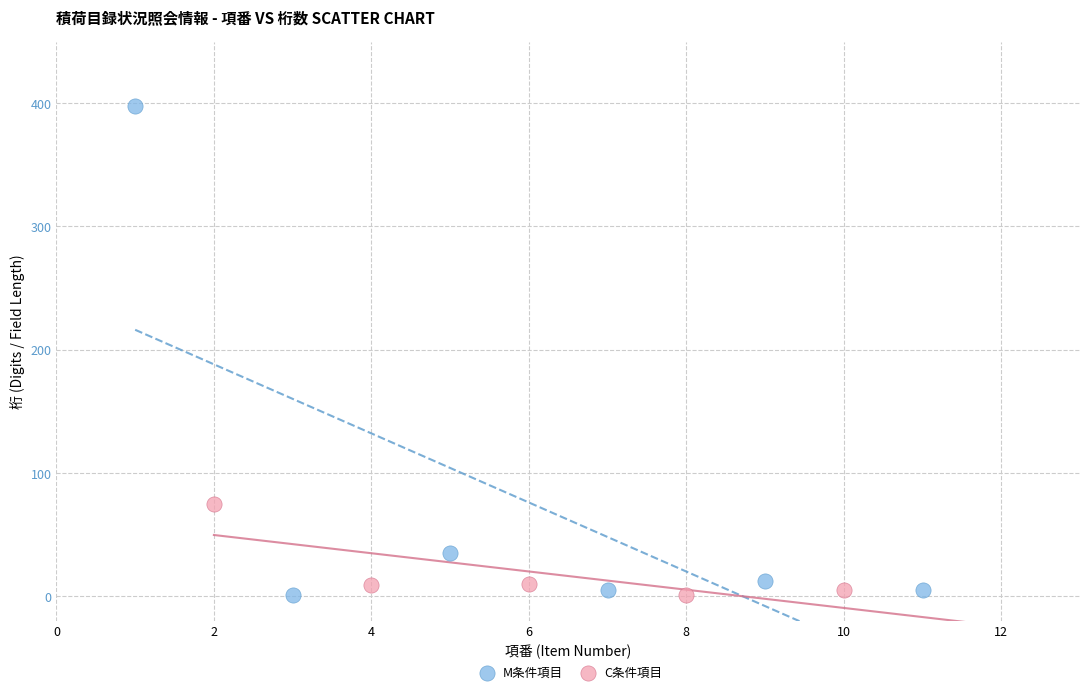

Which series has the widest spread of Y values?

M条件項目